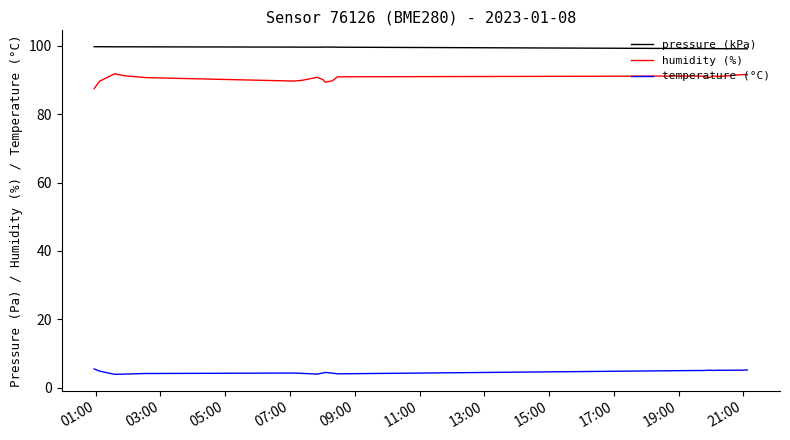

Which series has the largest total across all categories?

pressure (kPa)